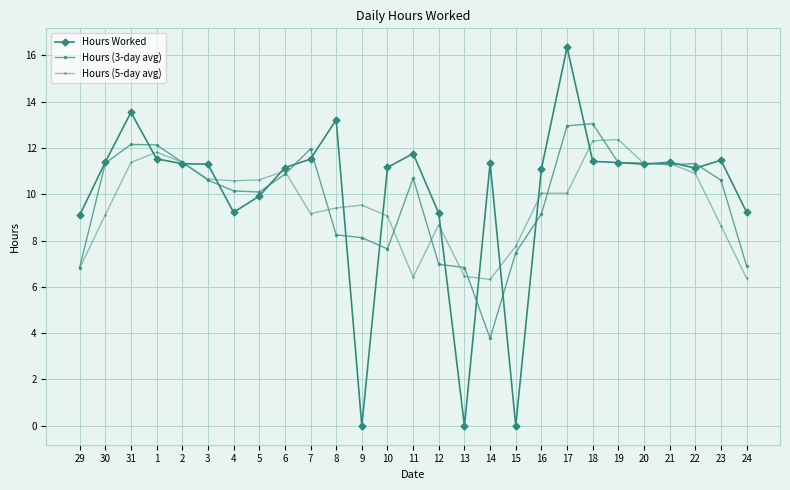

Does the chart have visible grid lines?

Yes